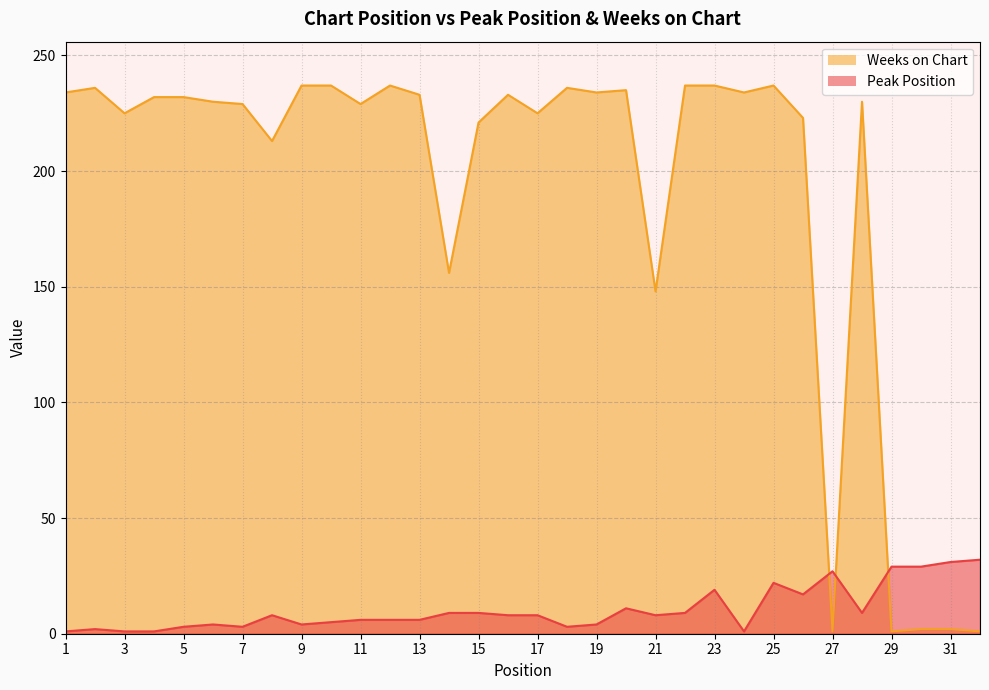

Reading right to left, transcribe all the data shown in this chart.

Peak Position: 32=32	31=31	30=29	29=29	28=9	27=27	26=17	25=22	24=1	23=19	22=9	21=8	20=11	19=4	18=3	17=8	16=8	15=9	14=9	13=6	12=6	11=6	10=5	9=4	8=8	7=3	6=4	5=3	4=1	3=1	2=2	1=1
Weeks on Chart: 32=1	31=2	30=2	29=1	28=230	27=1	26=223	25=237	24=234	23=237	22=237	21=148	20=235	19=234	18=236	17=225	16=233	15=221	14=156	13=233	12=237	11=229	10=237	9=237	8=213	7=229	6=230	5=232	4=232	3=225	2=236	1=234